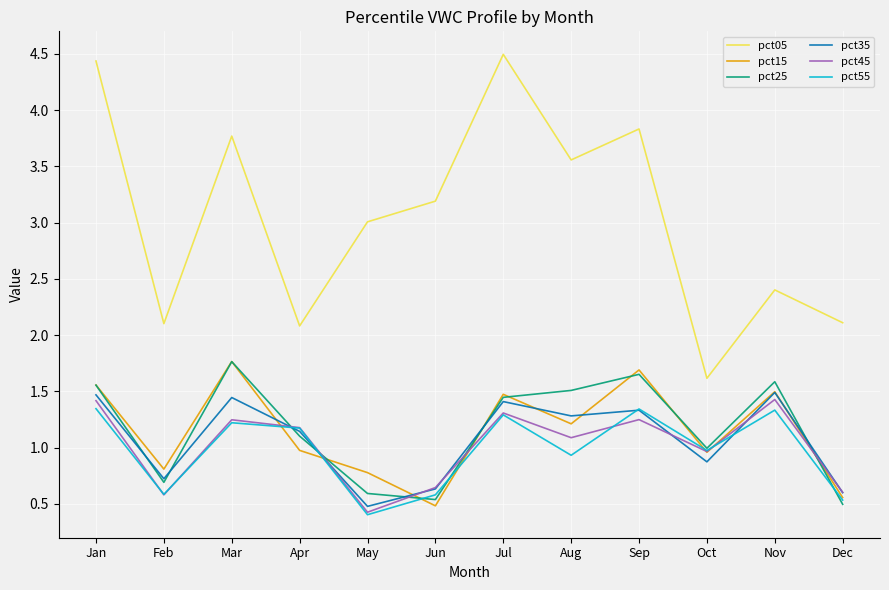

At which label does pct05 reach its minimum?

Oct